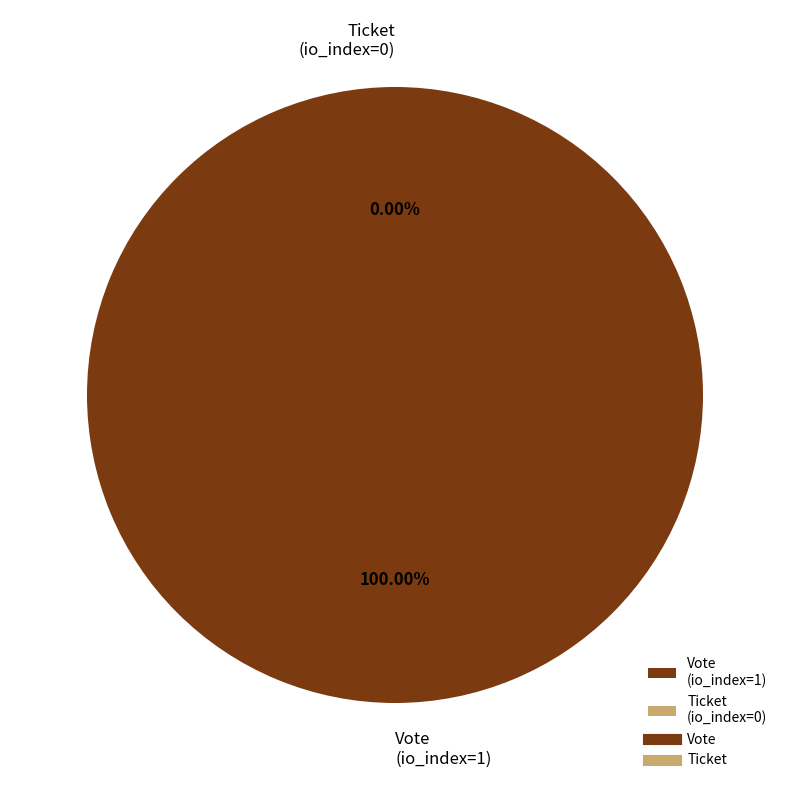

Does Ticket (io_index=0) represent more than half of the total?

No